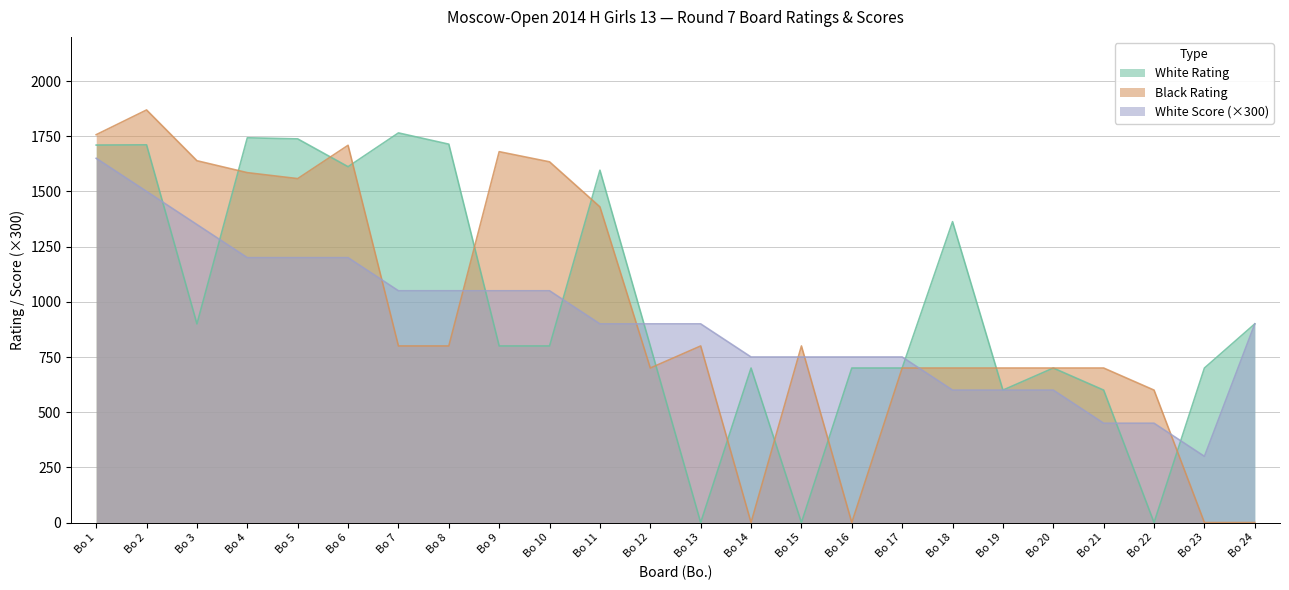

What is the difference between the highest and lowest values at Bo 12?

200